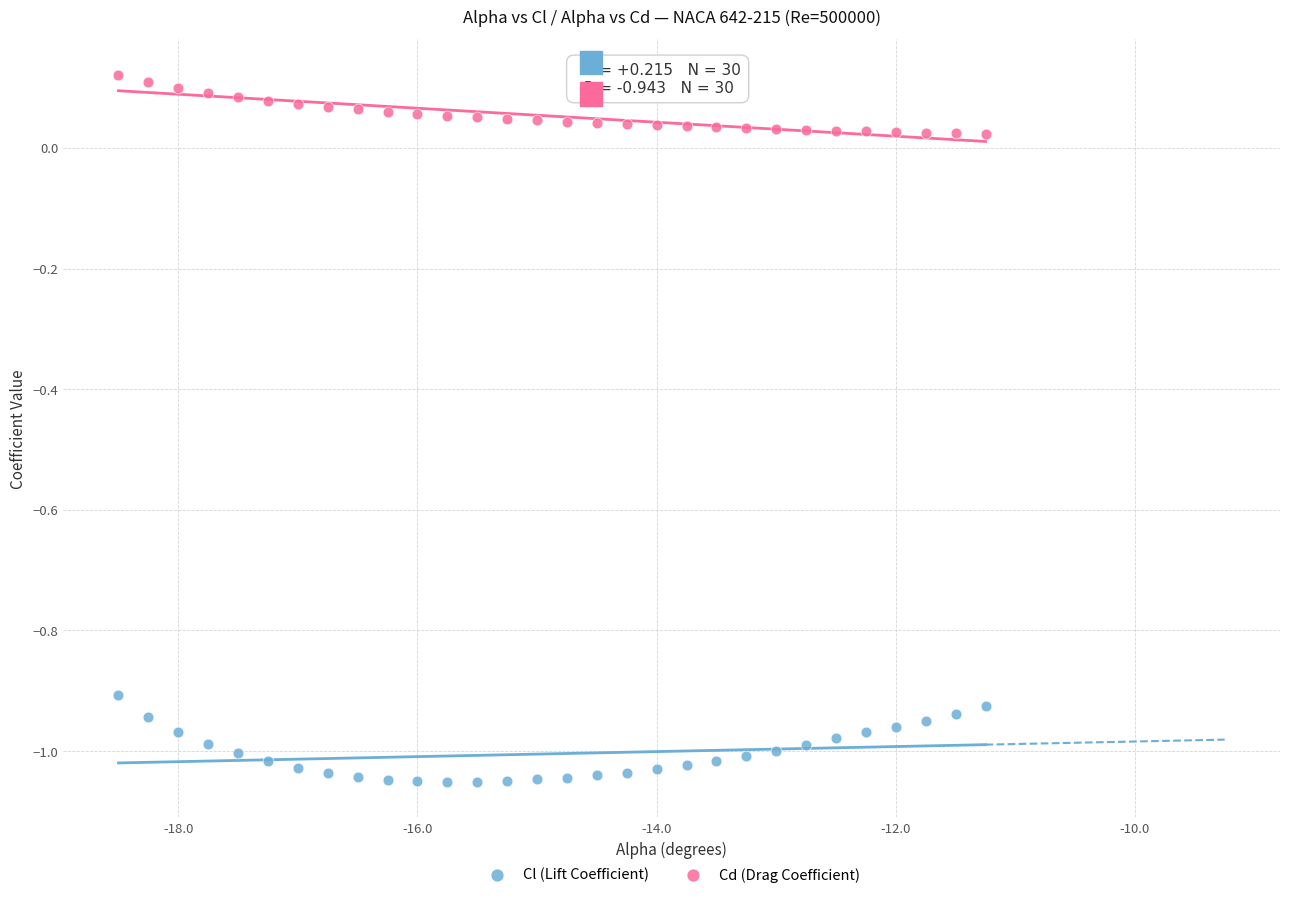

What are all the series names shown in the legend?

Cl (Lift Coefficient), Cd (Drag Coefficient)